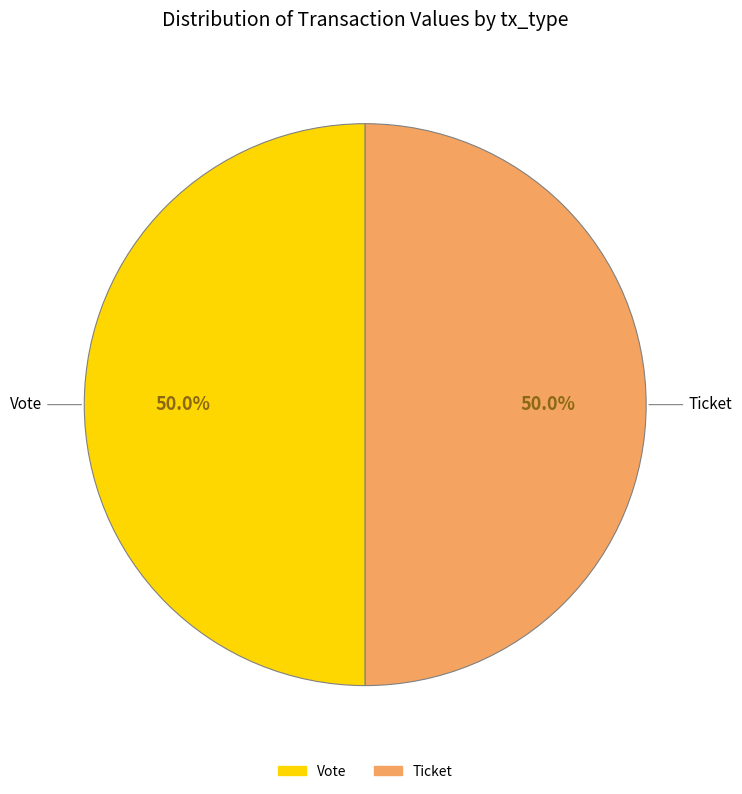

How many segments does this pie chart have?

2